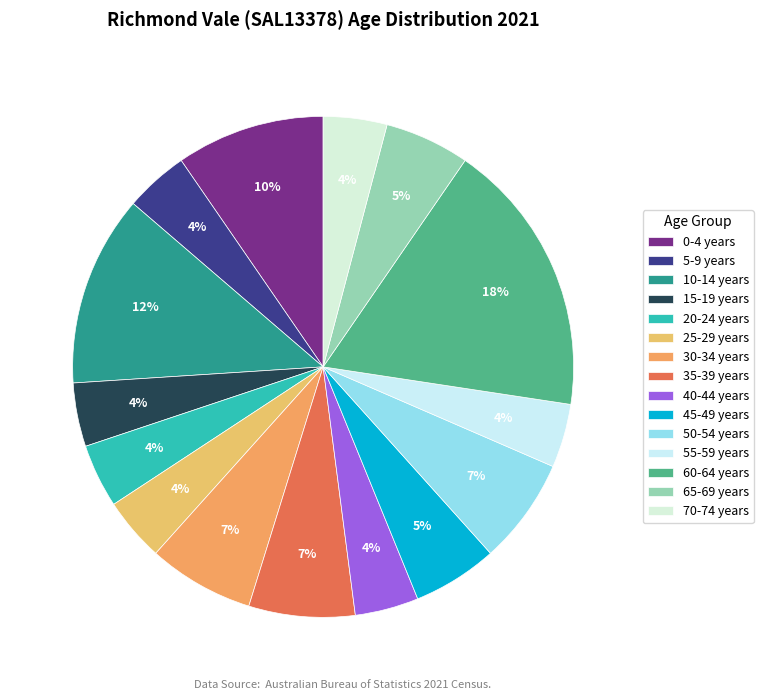

Which has a higher value, 50-54 years or 5-9 years?

50-54 years